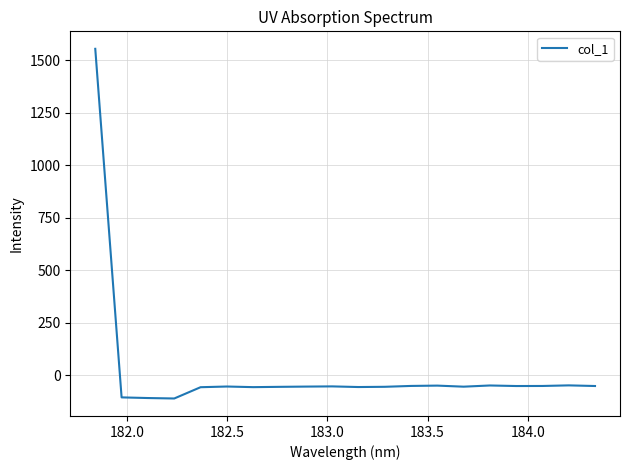

What is the minimum value shown in the chart?

-111.9